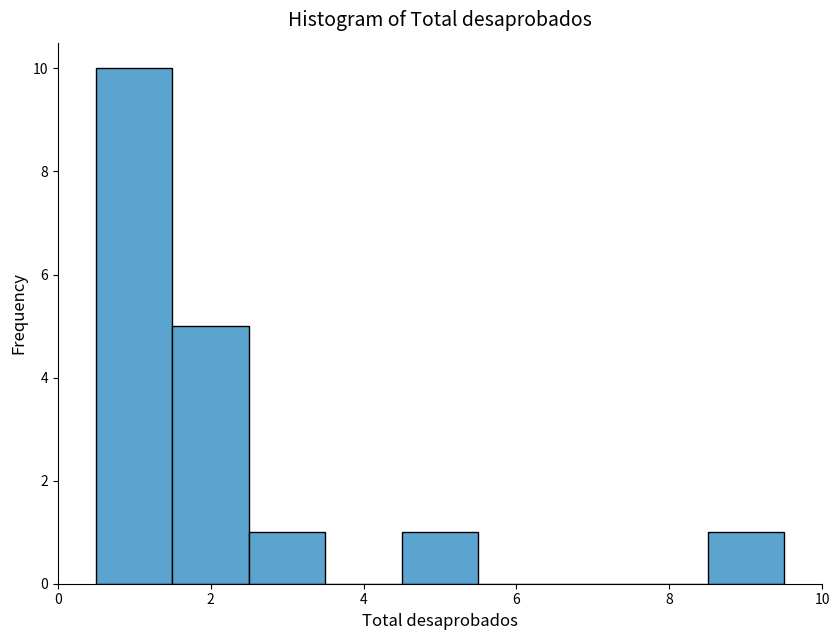

Reading left to right, transcribe this chart: for each bar, give the range it covers on the x-axis and its height. Neither the bar edges nor the heights are printed on the chart, so give them approximately, as read against the axes.

0.5 to 1.5: 10
1.5 to 2.5: 5
2.5 to 3.5: 1
3.5 to 4.5: 0
4.5 to 5.5: 1
5.5 to 6.5: 0
6.5 to 7.5: 0
7.5 to 8.5: 0
8.5 to 9.5: 1